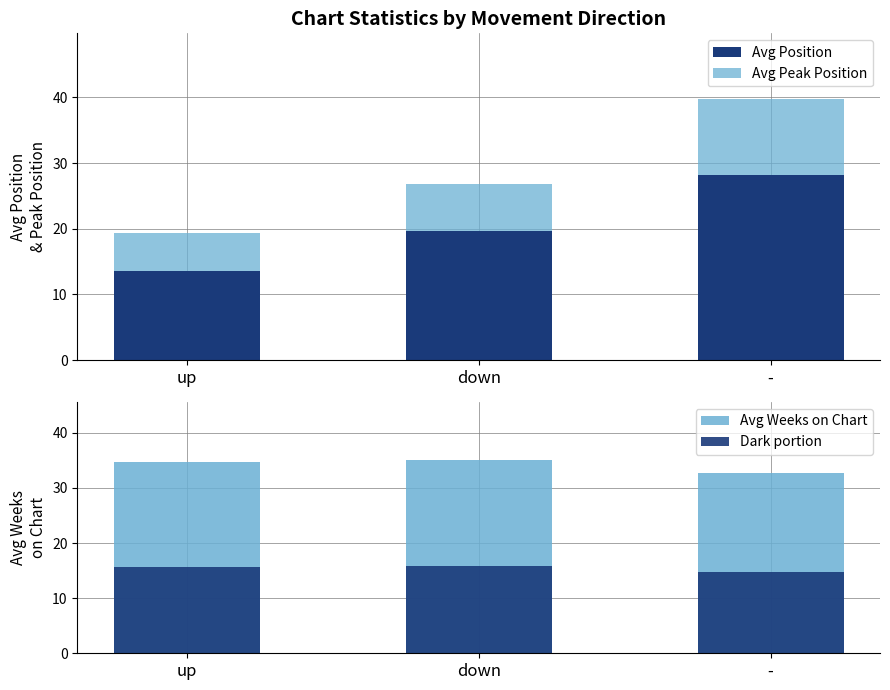

Between down and -, which series saw the biggest shift?

Avg Position